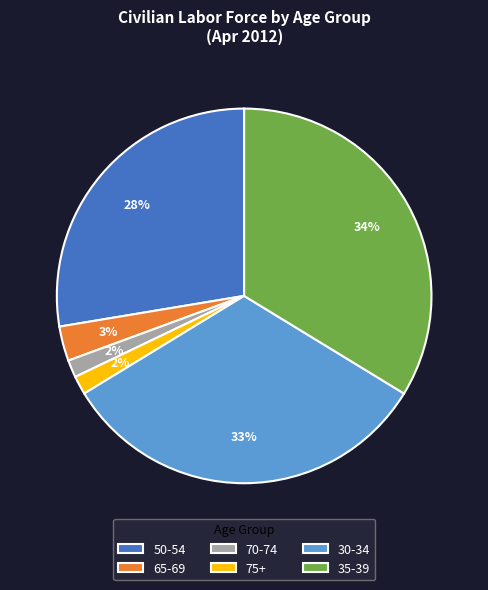

To the nearest percent, what is the difference between the 65-69 and 50-54 slice percentages?

25%